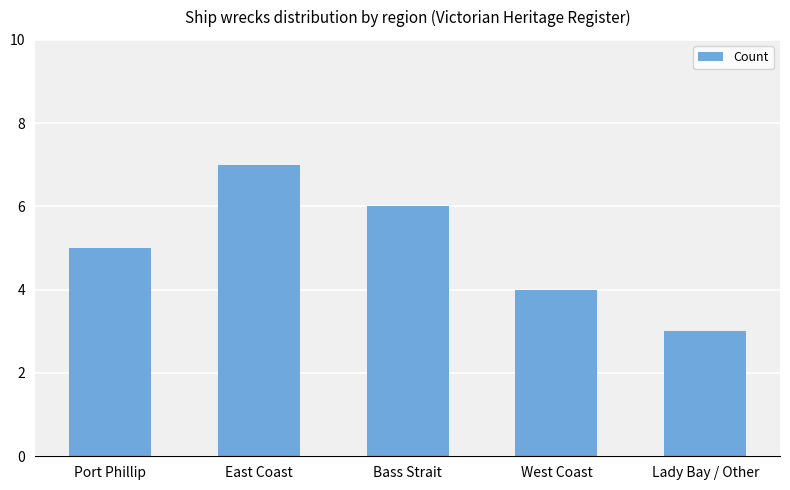

Count the values in the range 4 to 6.

3